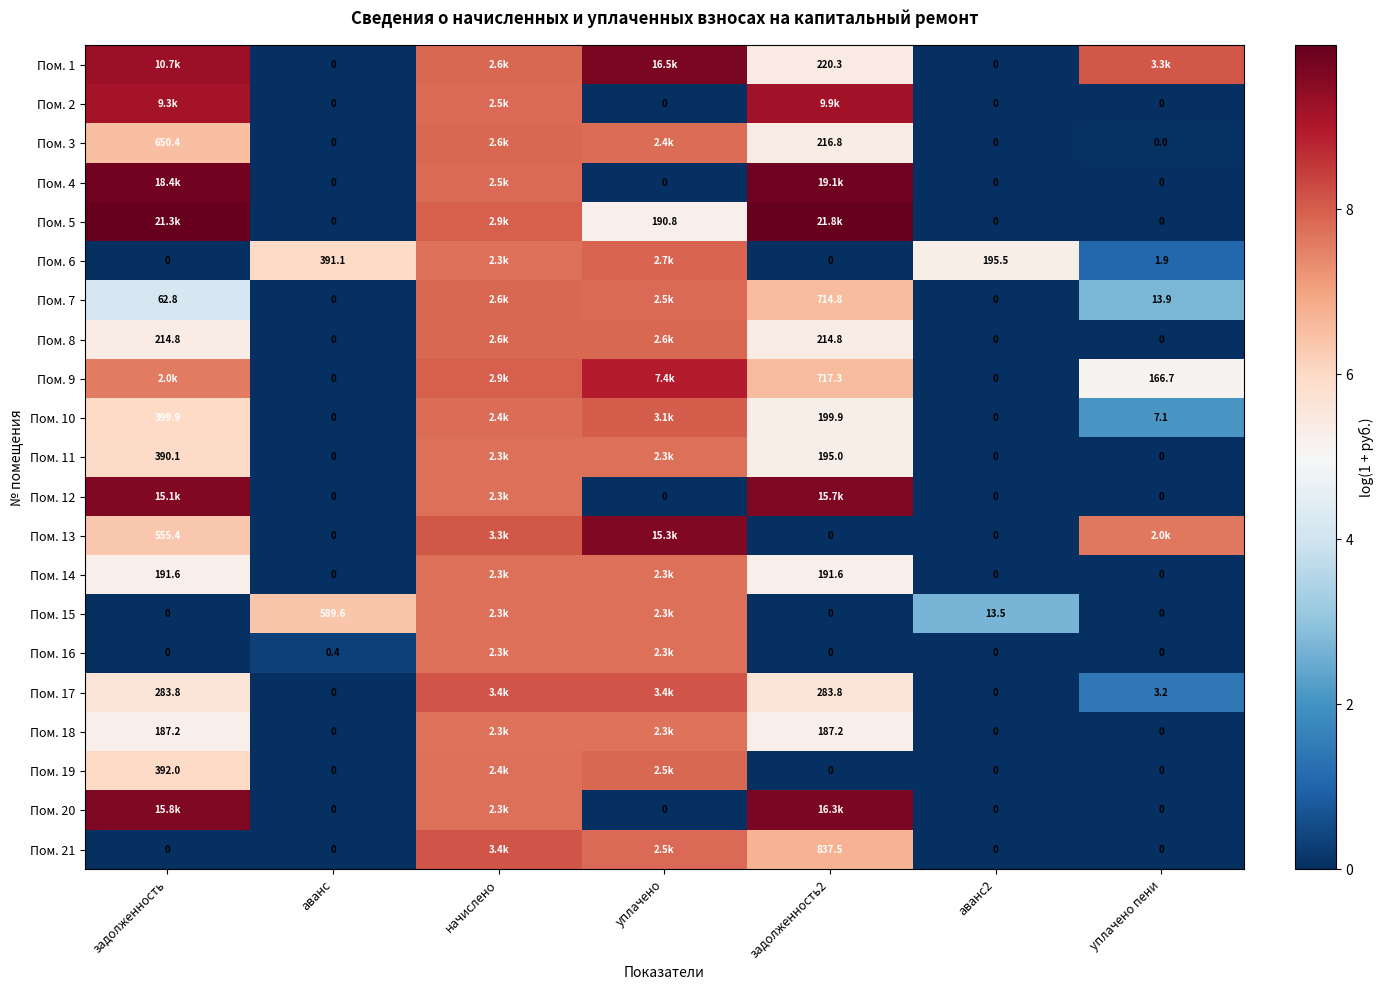

What is the difference between the highest and lowest values at уплачено пени?

8.1